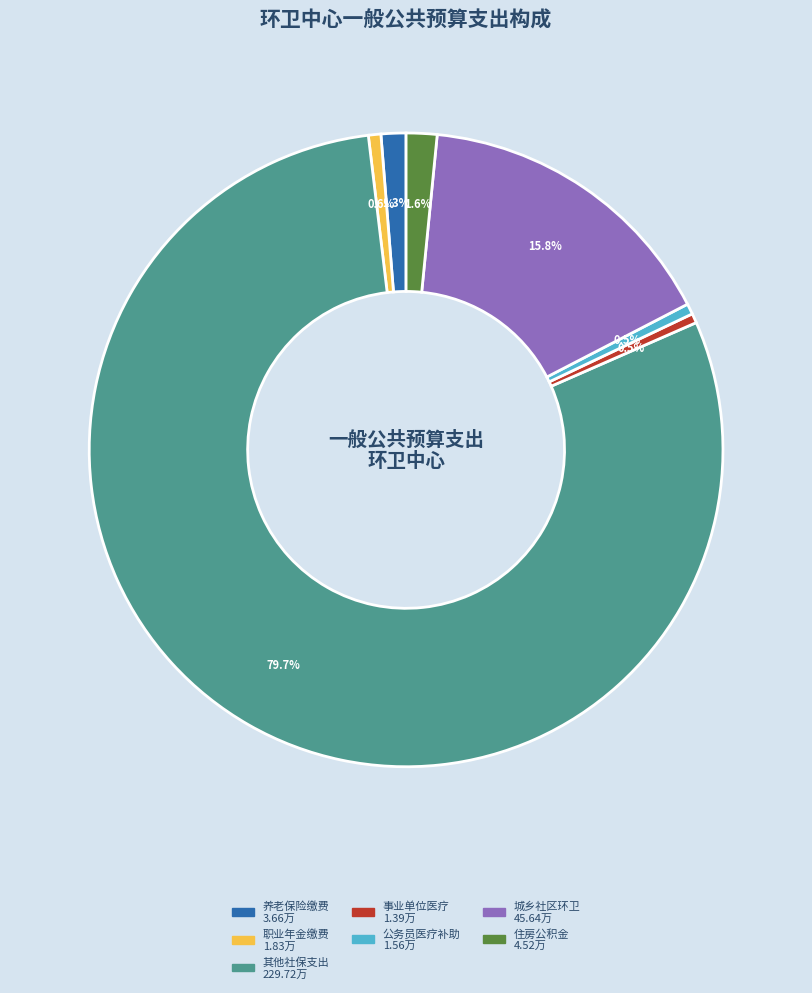

Is there any slice that represents more than half of the pie?

Yes